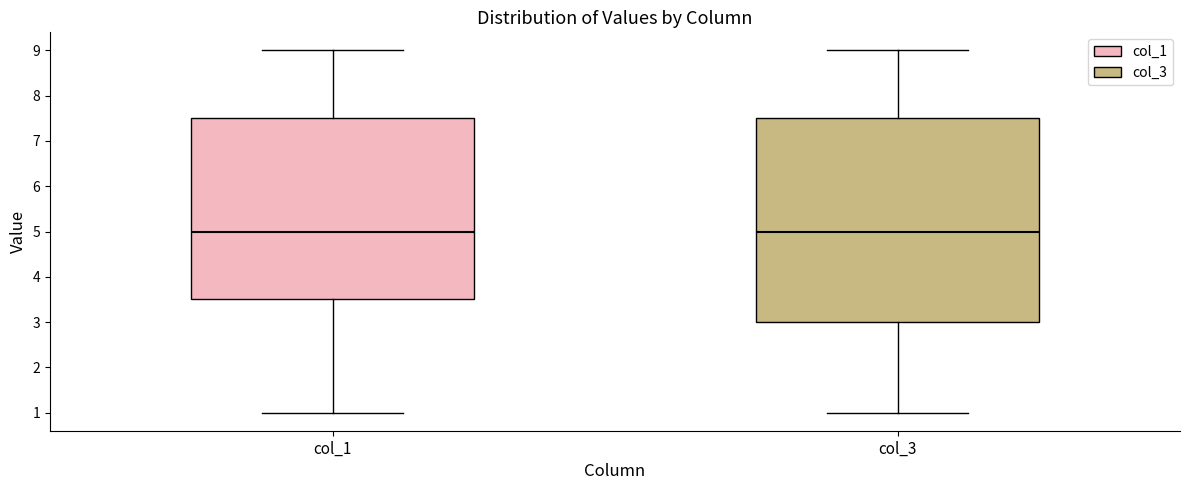

Reading left to right, transcribe this box plot: for each box, give where its median line is, the range the box spans, and where its two whiskers end, as read against the y-axis. The values are not printed on the chart, so give them approximately, as read against the axis.

col_1: median 5.0, box 3.5 to 7.5, whiskers 1.0 to 9.0
col_3: median 5.0, box 3.0 to 7.5, whiskers 1.0 to 9.0